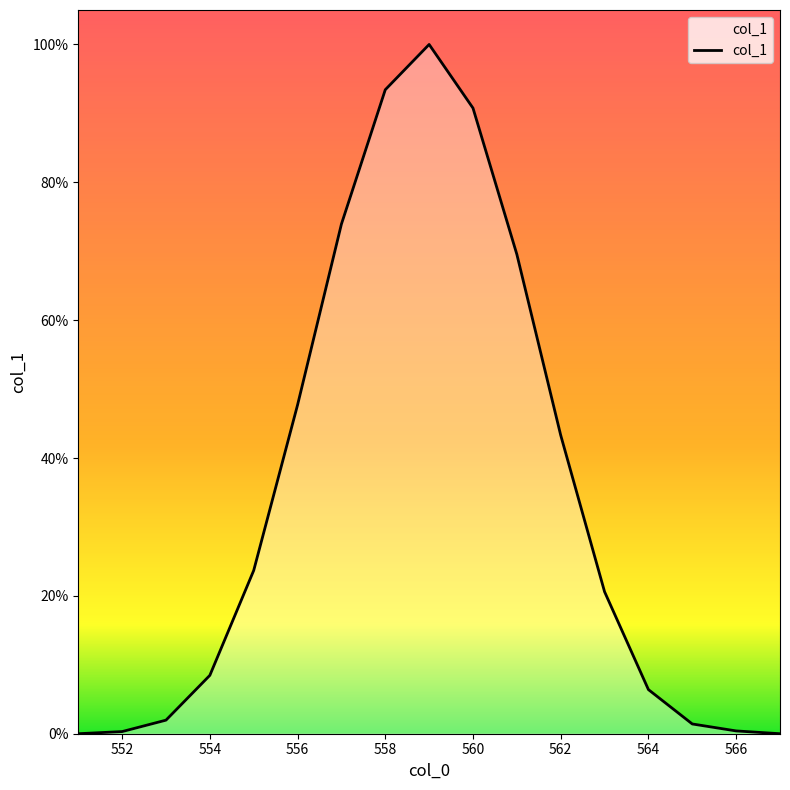

Where is the first local maximum?

559